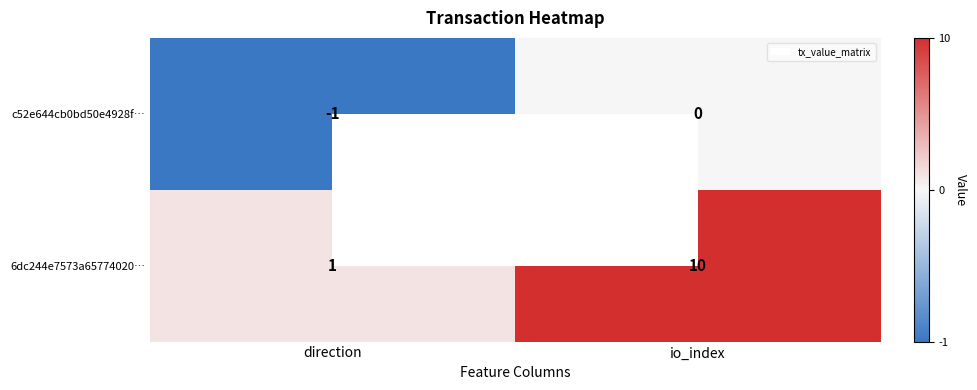

List the labels in order of 6dc244e7573a65774020… value, smallest first.

direction, io_index